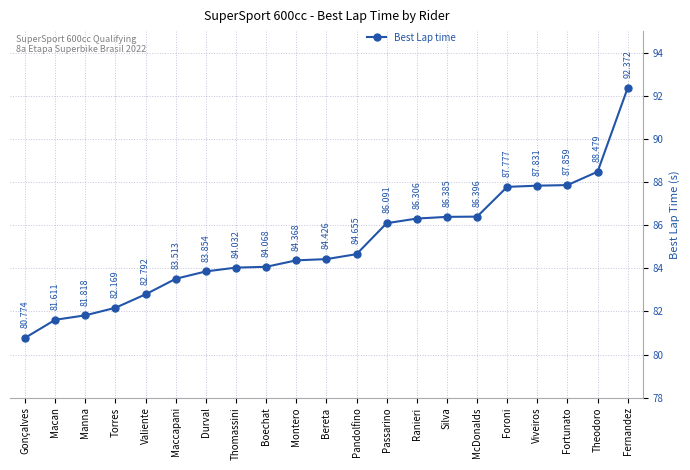

What is the label of the 11th point from the right?

Bereta